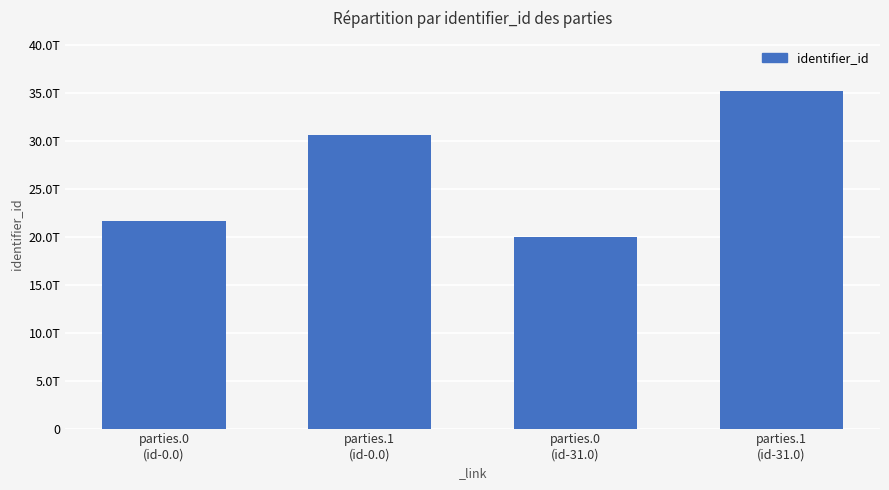

Are the bars horizontal?

No